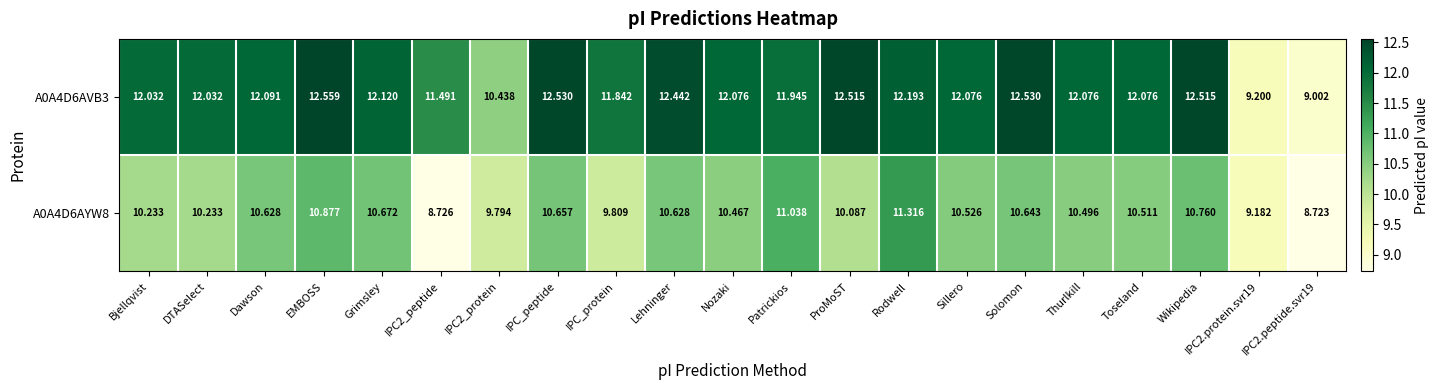

Which series has the largest total across all categories?

A0A4D6AVB3